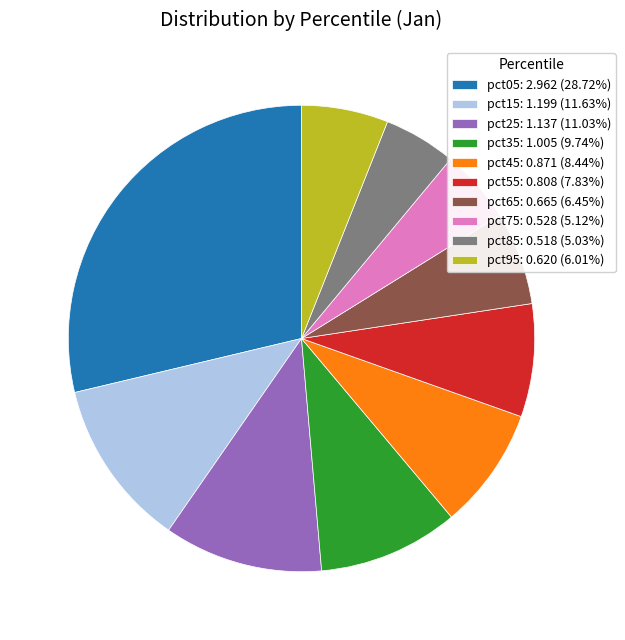

How many slices are in this pie chart?

10